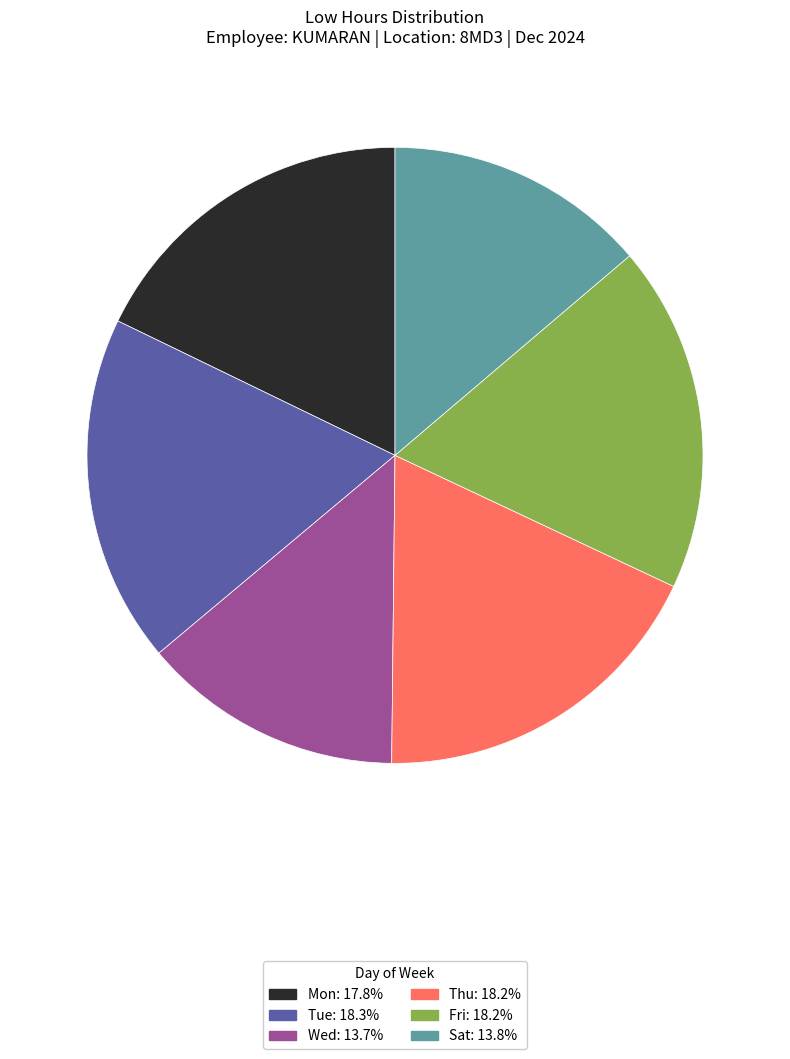

Is there any slice that represents more than half of the pie?

No